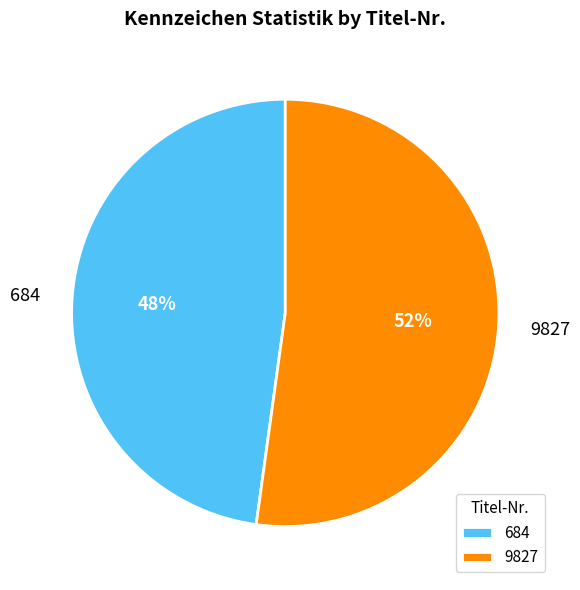

Is there any slice that represents more than half of the pie?

Yes